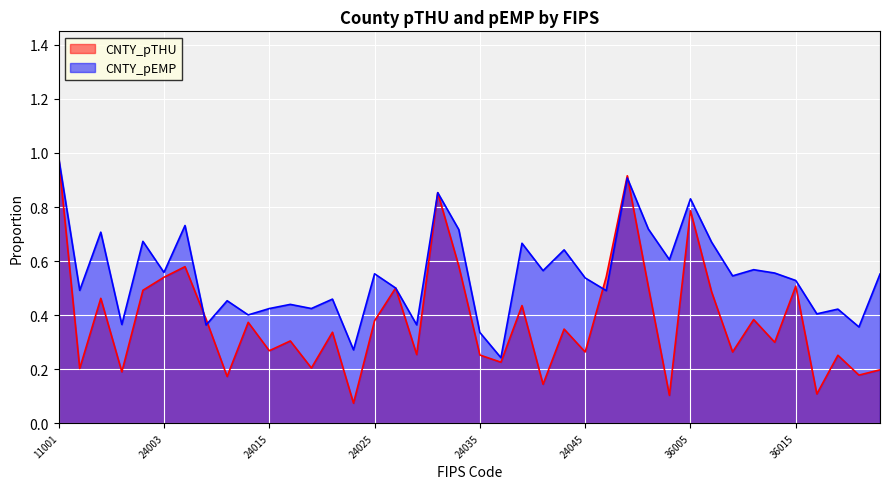

The CNTY_pEMP series shows 0.5 at 36015. True or false?

True